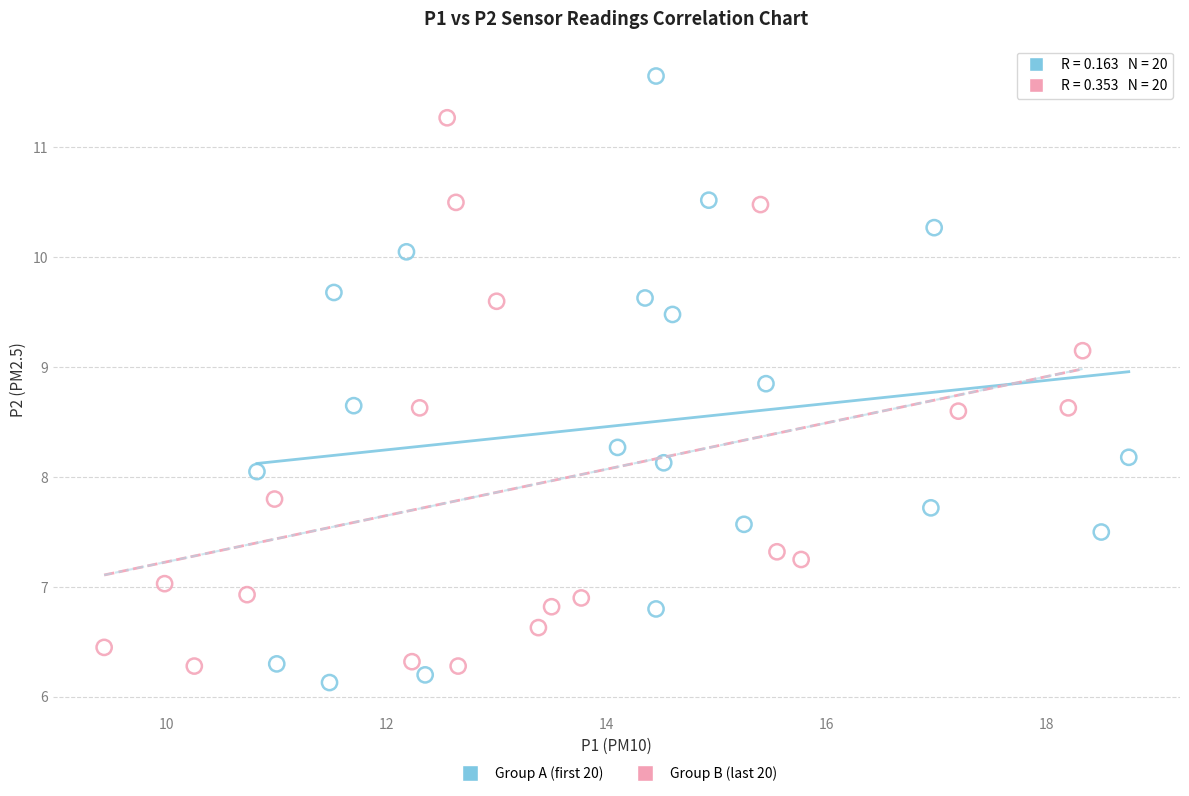

What are all the series names shown in the legend?

Group A (first 20), Group B (last 20)